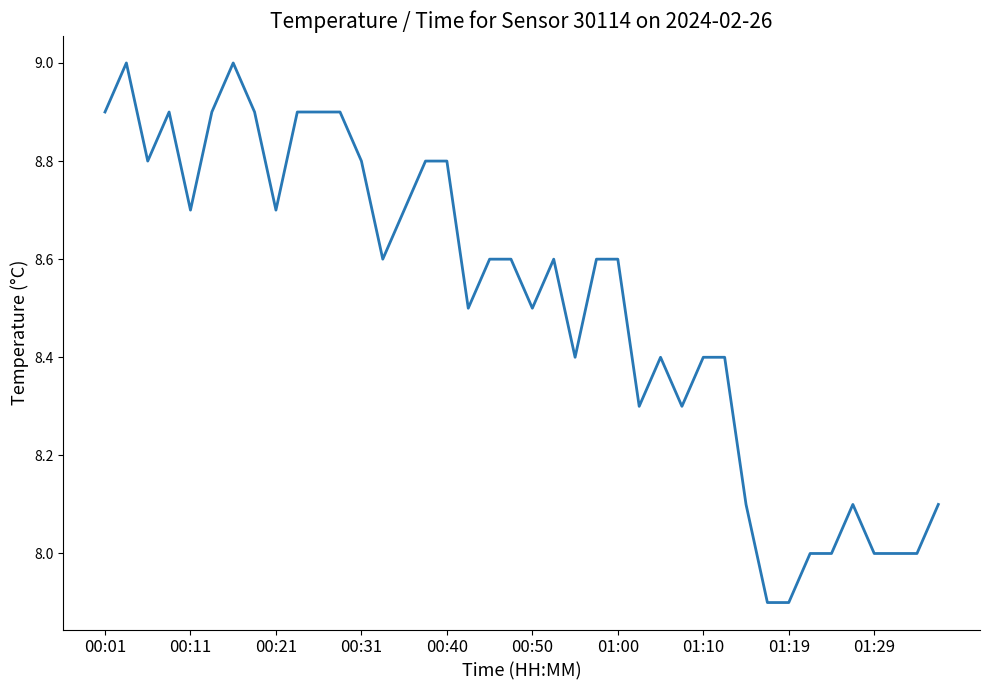

What is the average value?

8.5